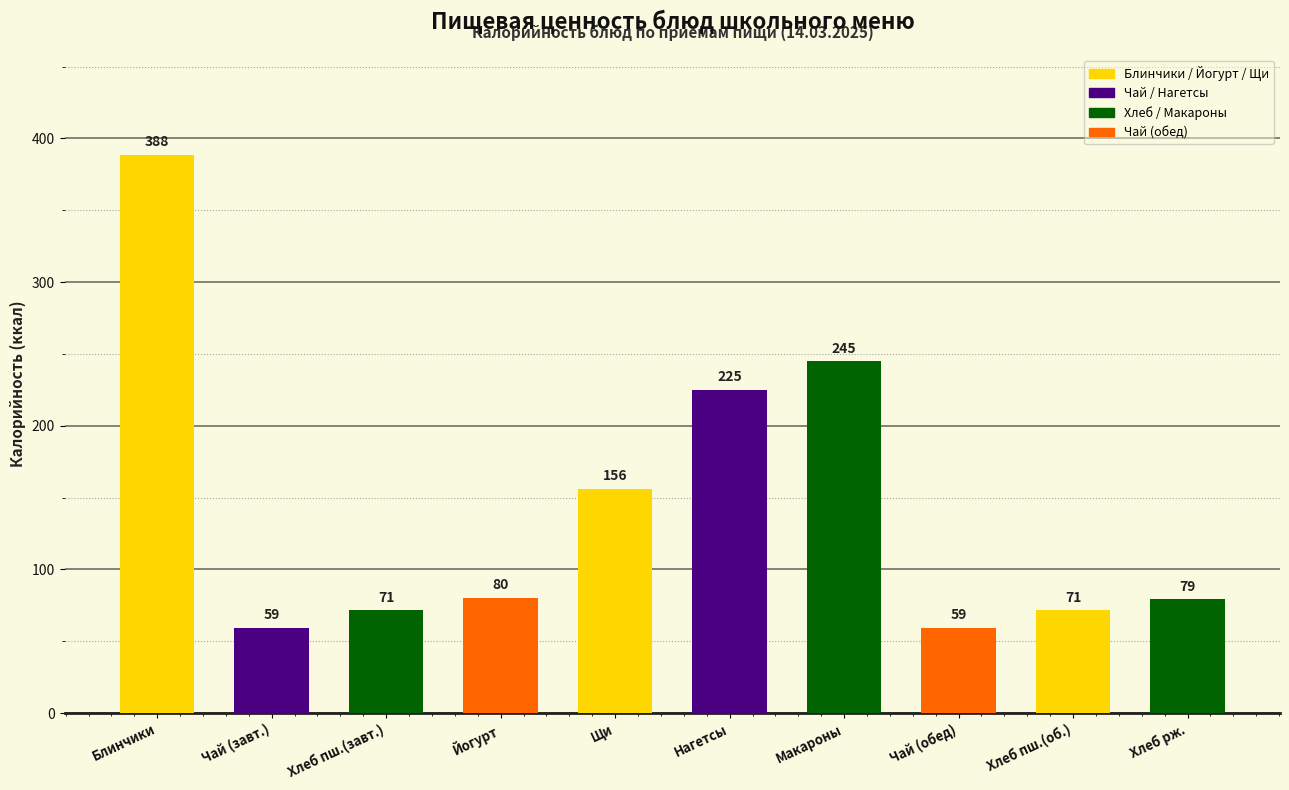

What is the label of the 3rd bar from the right?

Чай (обед)